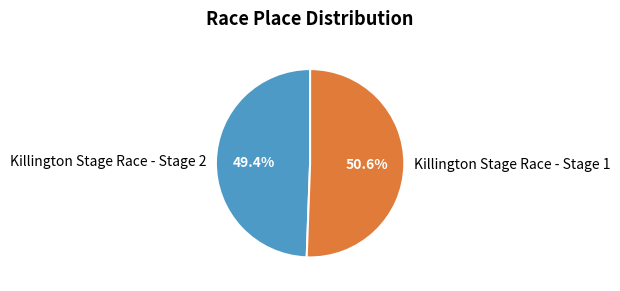

Is it true that Killington Stage Race - Stage 1 is 44% of the pie?

False